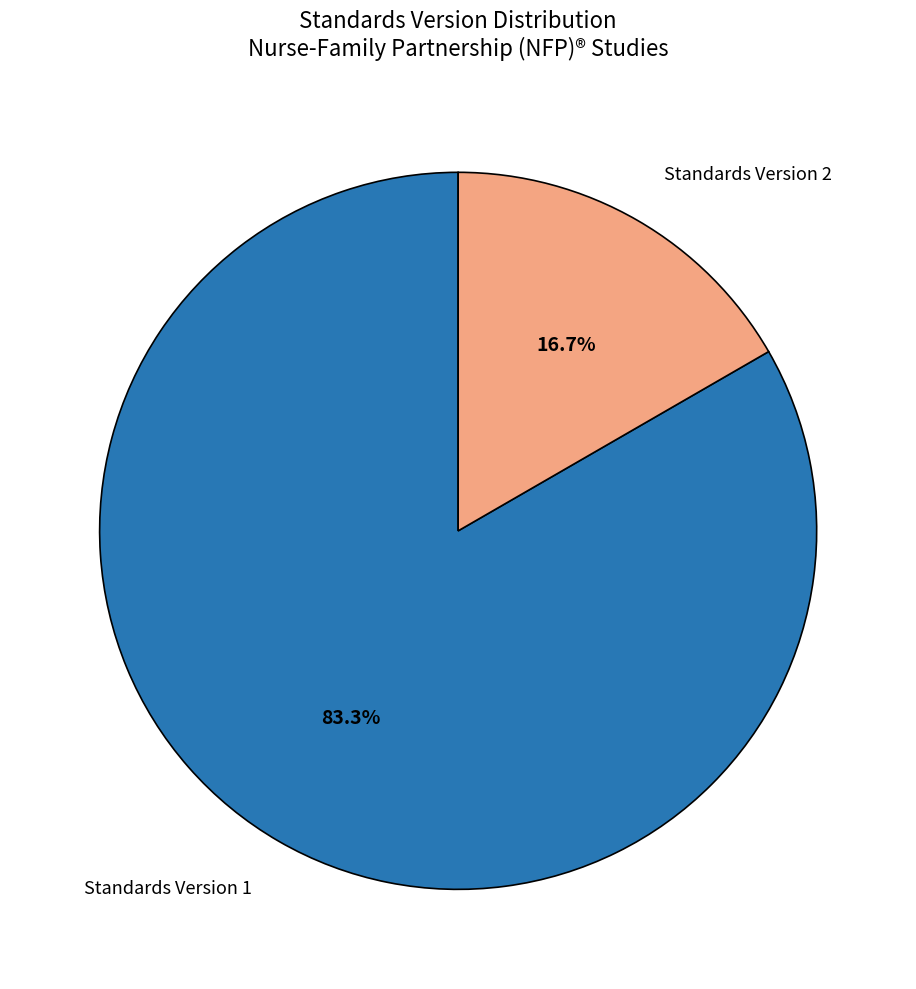

Which slice is the smallest?

Standards Version 2